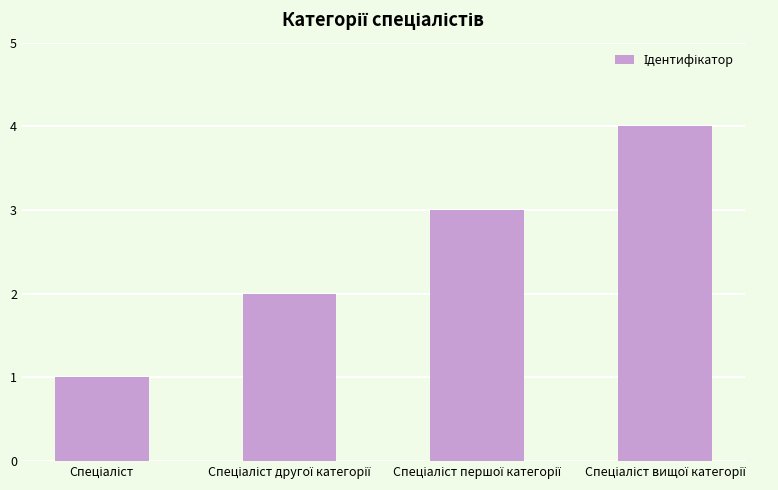

What is the sum of all values?

10